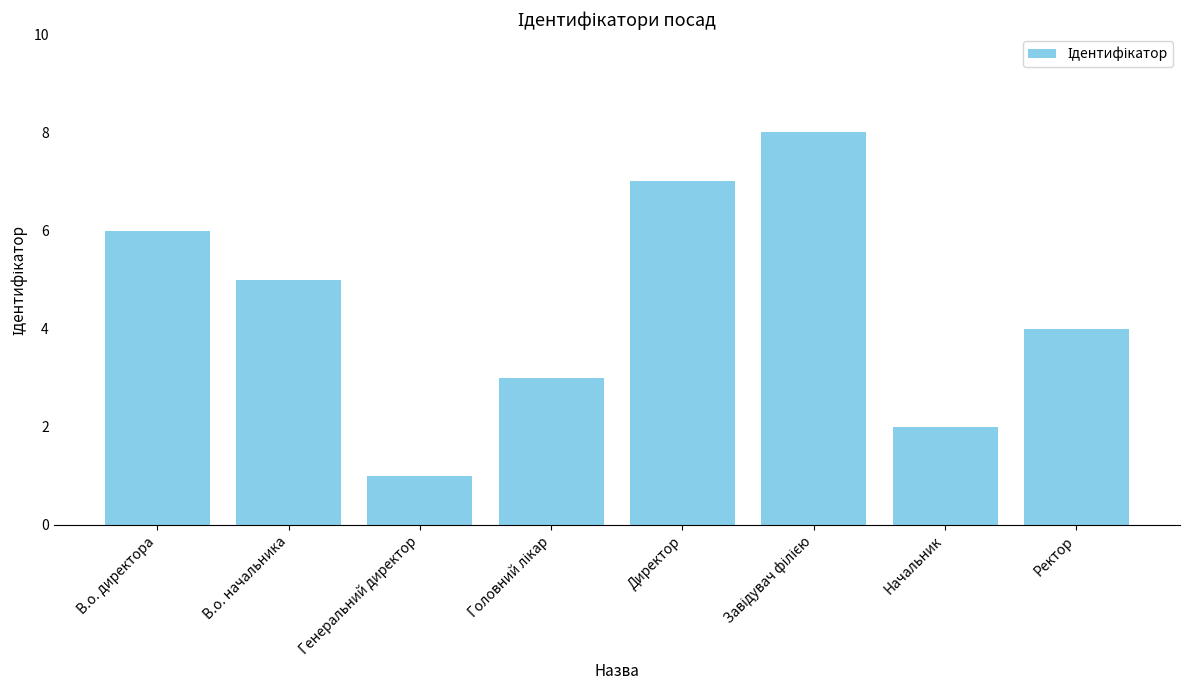

The chart shows a value of 3 at Начальник. True or false?

False